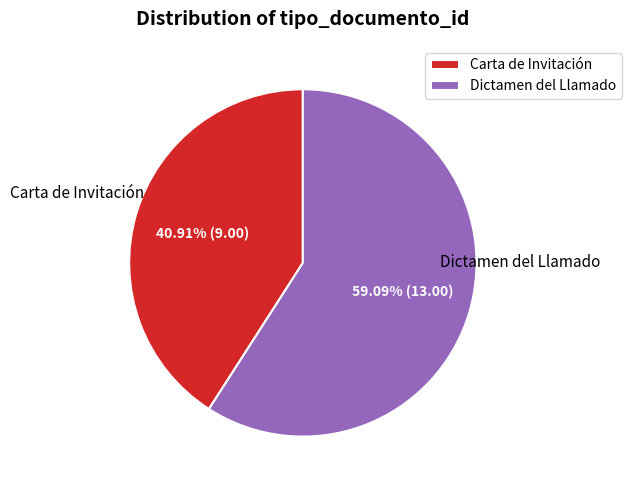

Count the number of slices in the pie.

2